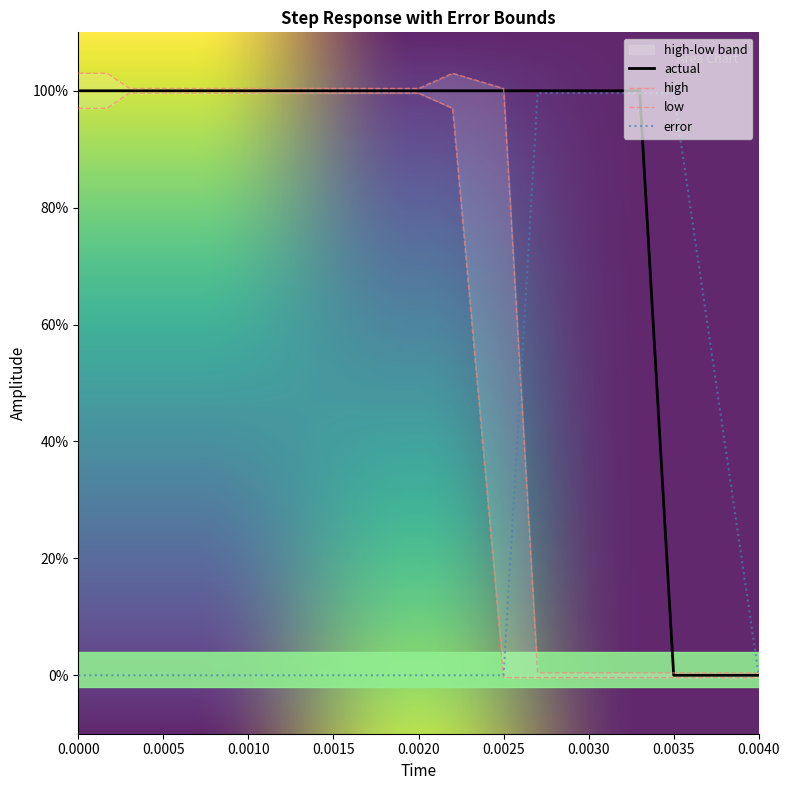

What is the difference between the maximum and minimum values in the actual series?

1.0